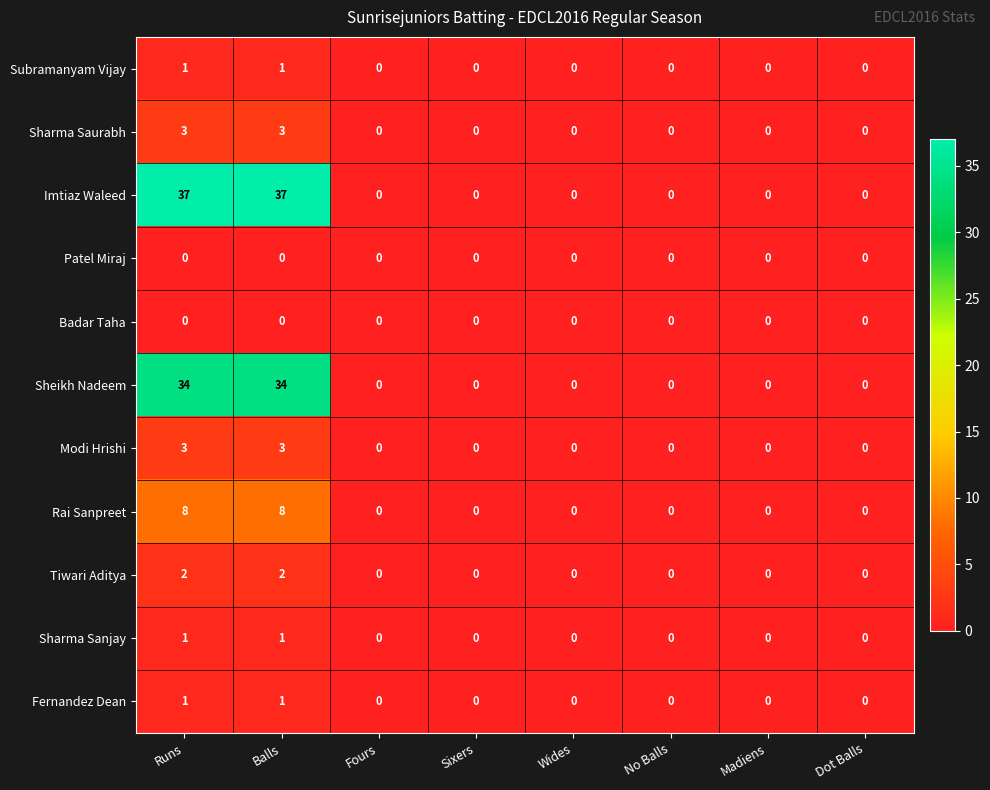

Which series has the largest range (max minus min)?

Imtiaz Waleed